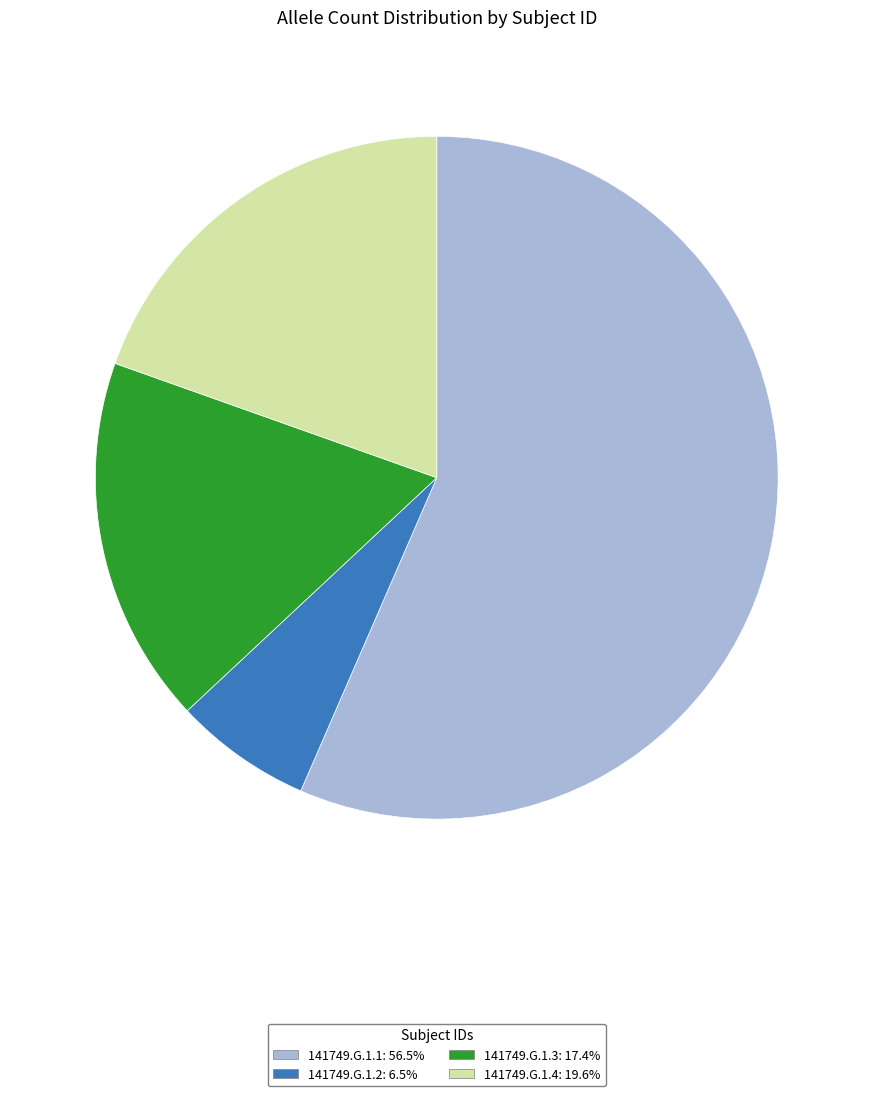

Is the sum of 141749.G.1.4 and 141749.G.1.3 greater than half?

No